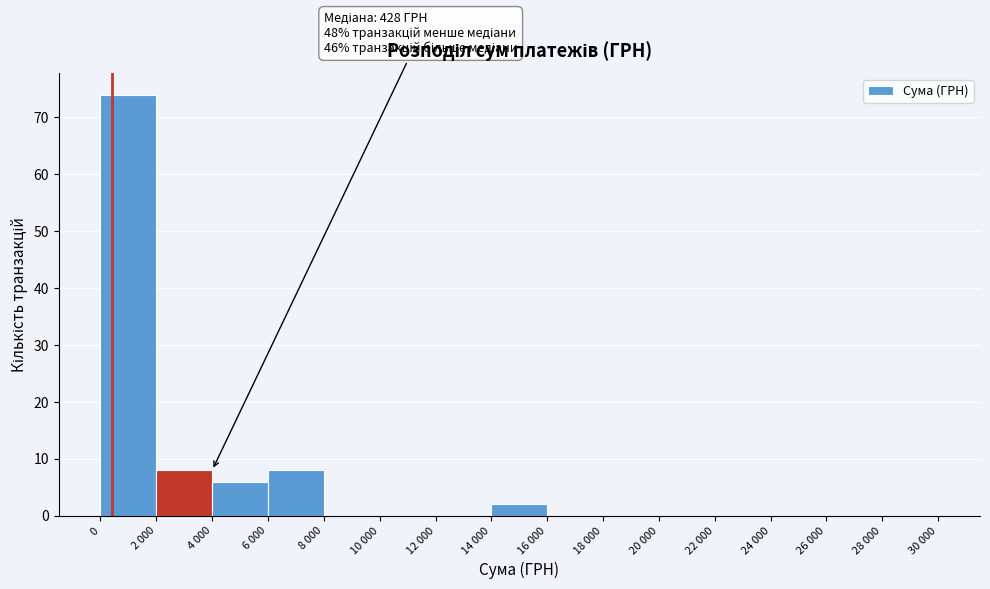

Reading left to right, list all the values displayed in this chart.

0=74	2 000=8	4 000=6	6 000=8	8 000=0	10 000=0	12 000=0	14 000=2	16 000=0	18 000=0	20 000=0	22 000=0	24 000=0	26 000=0	28 000=0